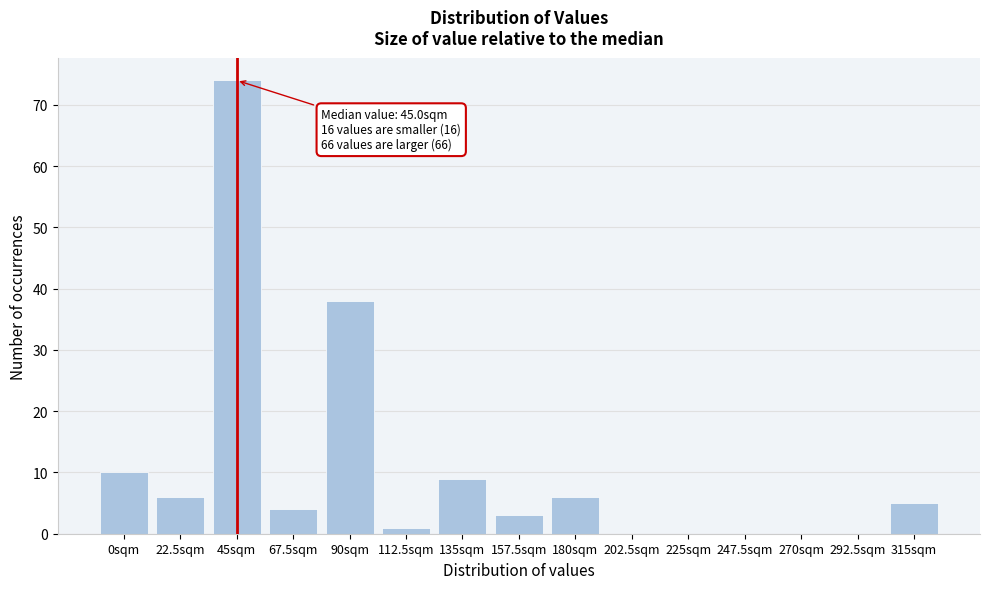

Reading left to right, transcribe all the data shown in this chart.

0sqm=10	22.5sqm=6	45sqm=74	67.5sqm=4	90sqm=38	112.5sqm=1	135sqm=9	157.5sqm=3	180sqm=6	202.5sqm=0	225sqm=0	247.5sqm=0	270sqm=0	292.5sqm=0	315sqm=5